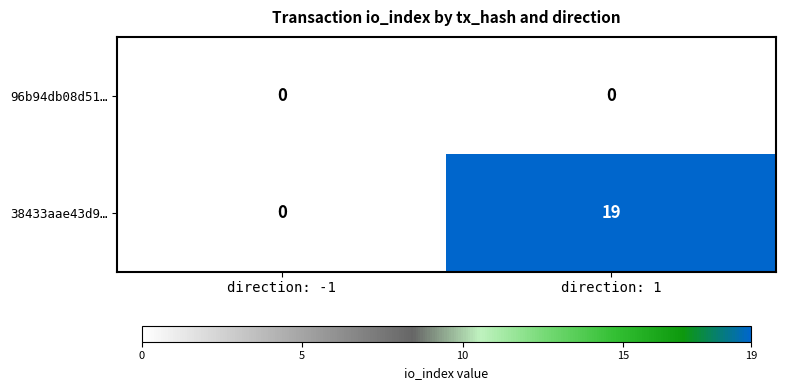

At which label does 38433aae43d9… reach its peak?

direction: 1